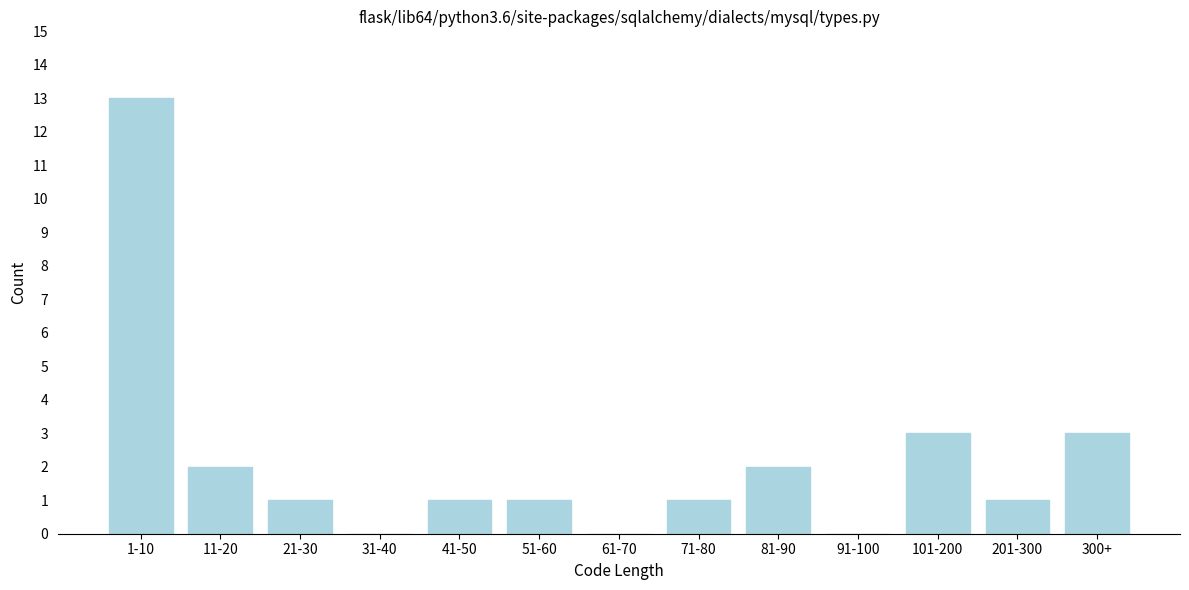

Is it true that the value at 1-10 is 5?

False